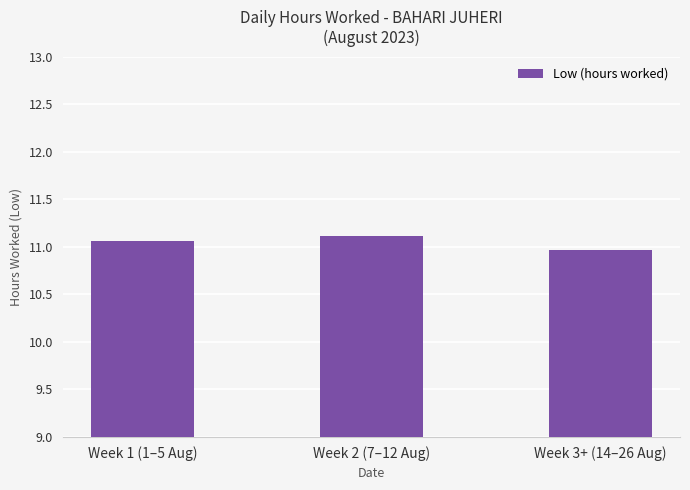

Where does the data first go above 11?

Week 1 (1–5 Aug)